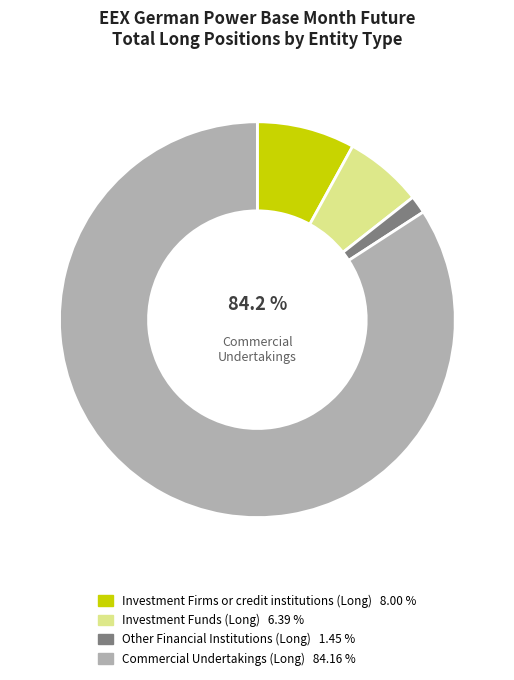

How much of the chart is everything except Investment Firms or credit institutions (Long)?

92.0%